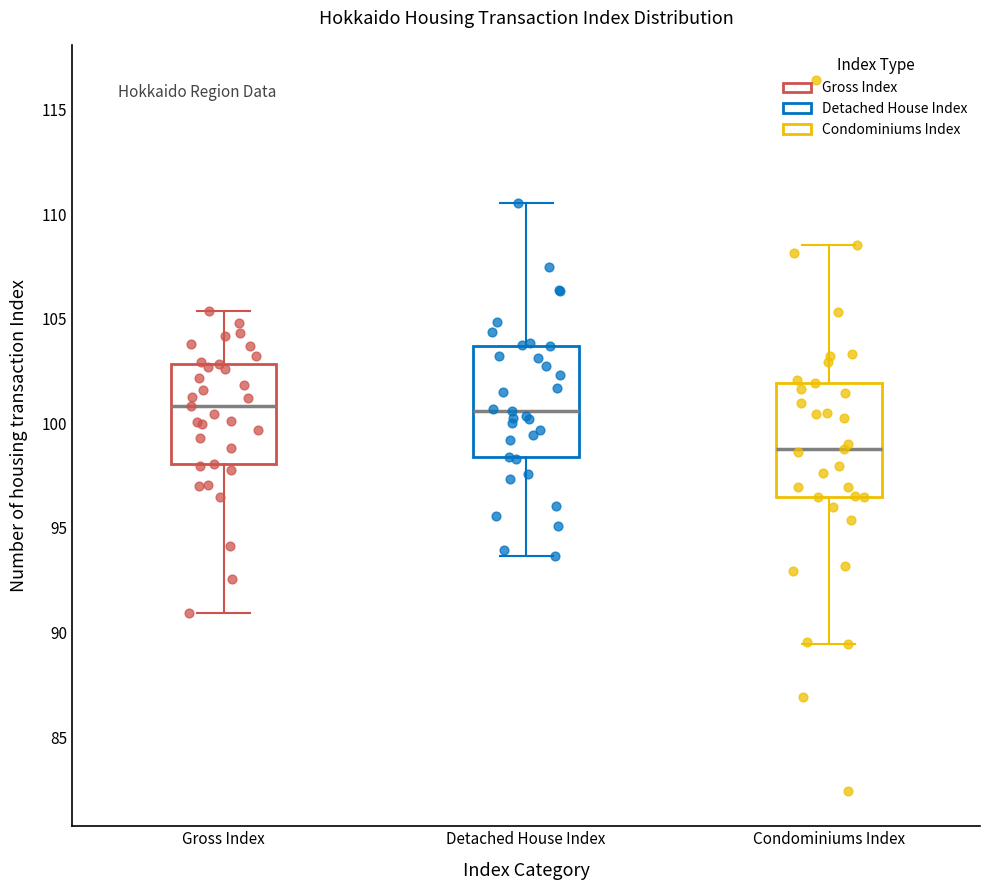

Reading left to right, transcribe this box plot: for each box, give where its median line is, the range the box spans, and where its two whiskers end, as read against the y-axis. The values are not printed on the chart, so give them approximately, as read against the axis.

Gross Index: median 101.0, box 98.0 to 103.0, whiskers 91.0 to 105.5
Detached House Index: median 100.5, box 98.5 to 103.5, whiskers 93.5 to 110.5
Condominiums Index: median 99.0, box 96.5 to 102.0, whiskers 89.5 to 108.5